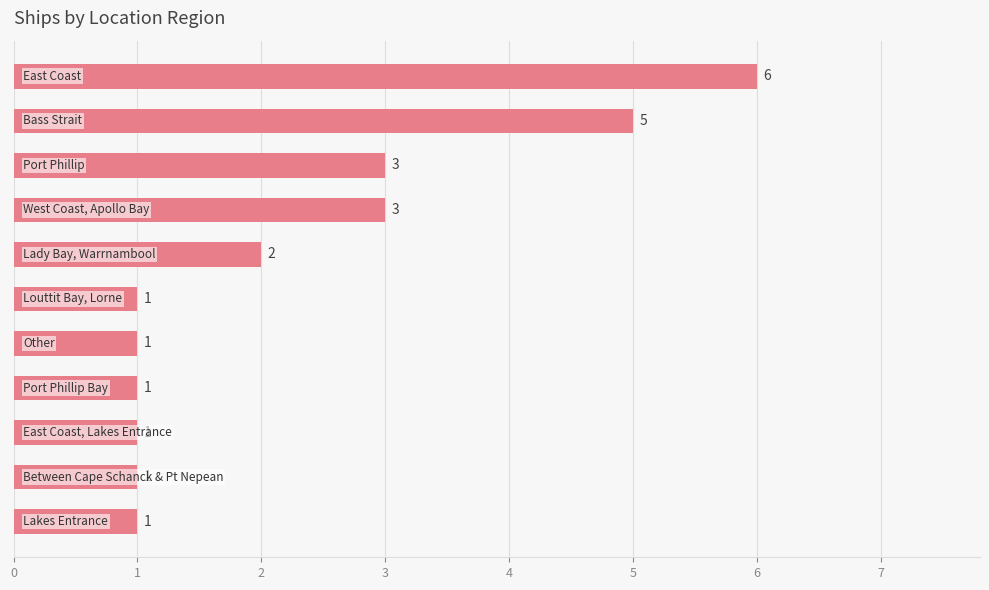

How many values are between 1 and 3?

9